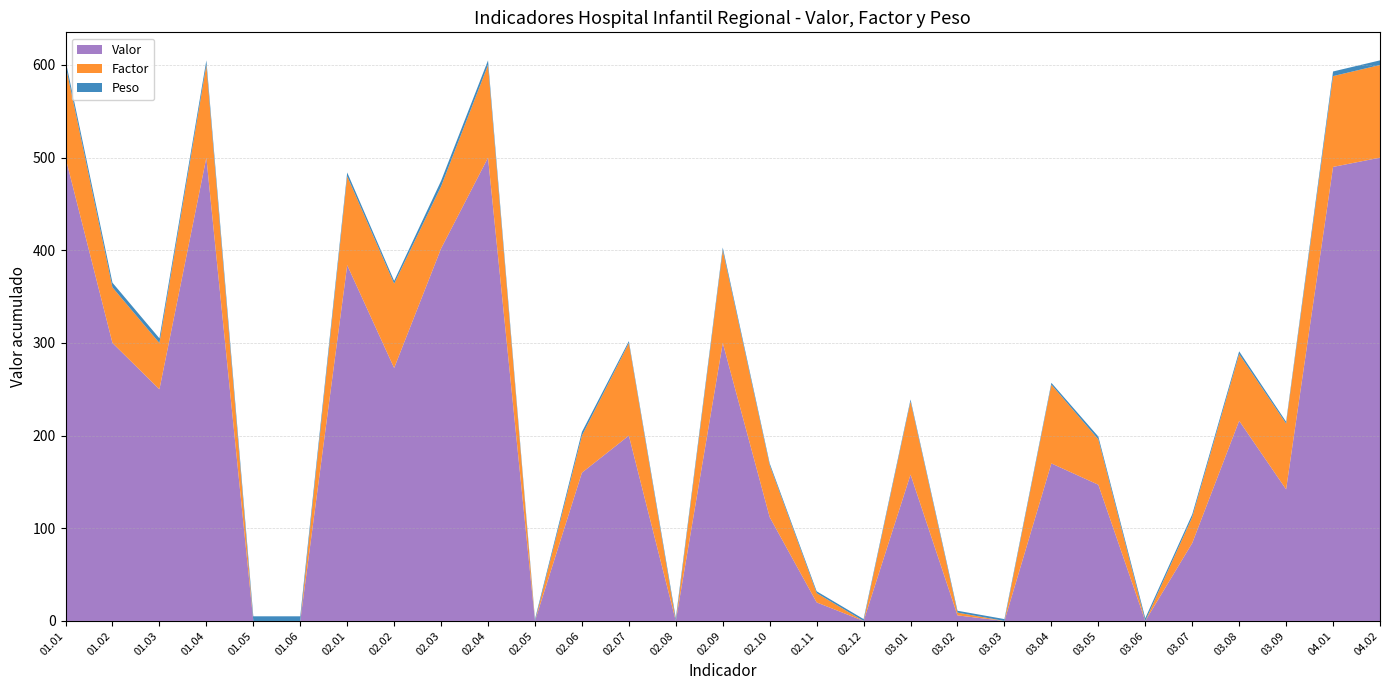

Reading left to right, what are all the values shown in this chart?

Valor: 500	300	250	500	0	0	384	273	402	500	0	160	200	0	300	112	20	0	158	6	0	170	147	0	84	216	142	490	500
Factor: 100	60	50	100	0	0	96	91	67	100	0	40	100	0	100	56	10	0	79	3	0	85	49	0	28	72	71	98	100
Peso: 5	5	5	5	5	5	4	3	6	5	2	4	2	3	3	2	2	2	2	2	2	2	3	3	3	3	2	5	5